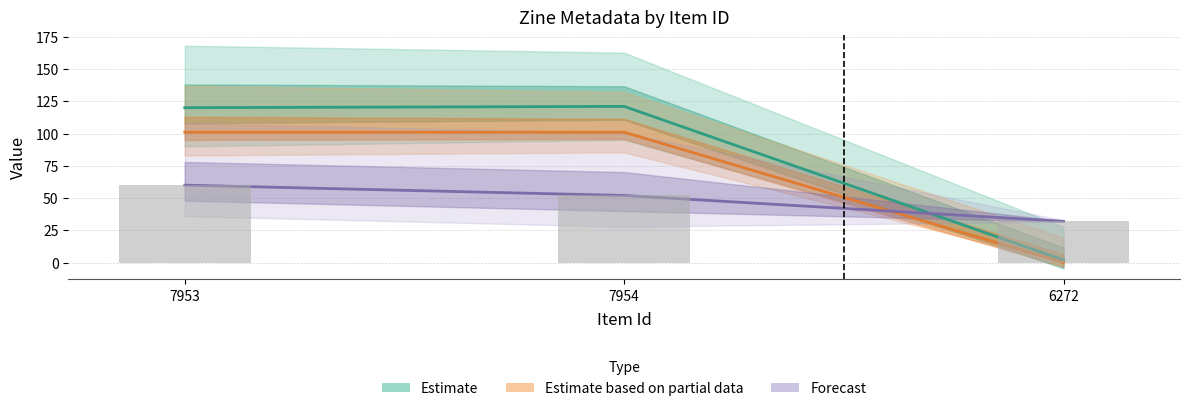

Between 7954 and 6272, which series saw the biggest shift?

Estimate